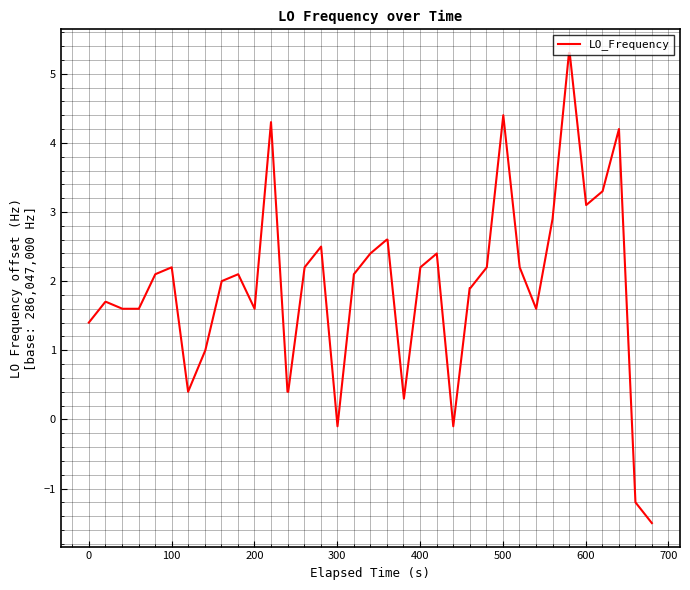

What is the smallest value displayed?

-1.5